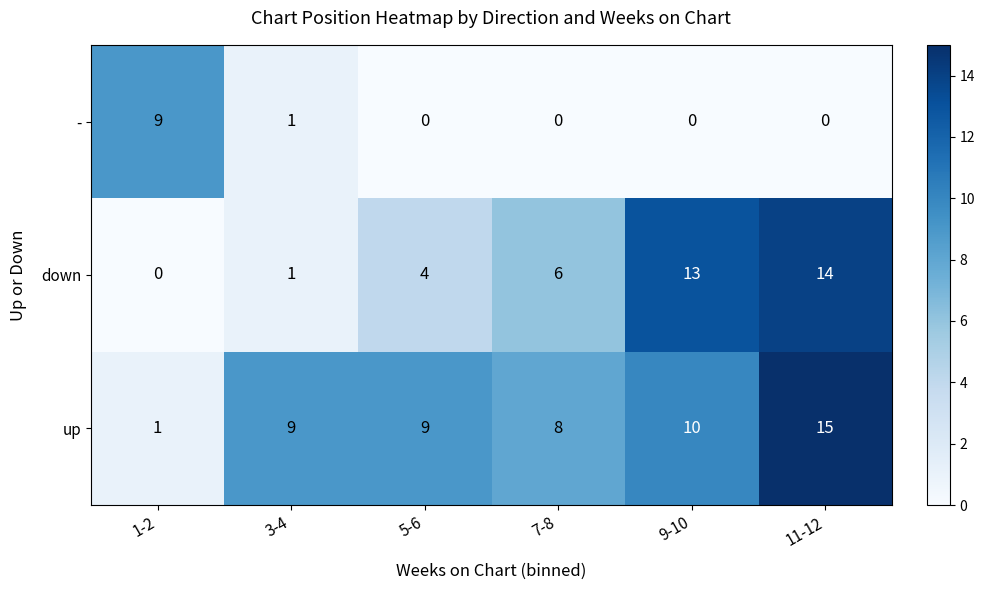

List the series in order of their peak value, highest first.

up, down, -